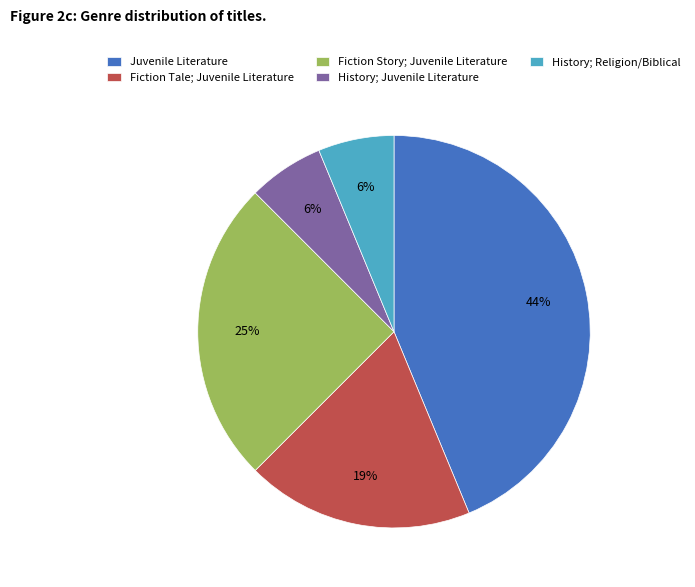

The Fiction Tale; Juvenile Literature slice represents 19% of the pie. True or false?

True